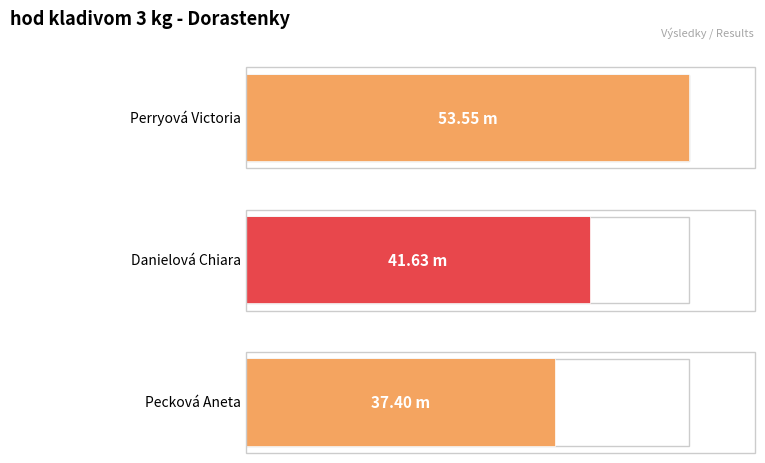

List the labels in order of value, largest first.

Perryová Victoria, Danielová Chiara, Pecková Aneta